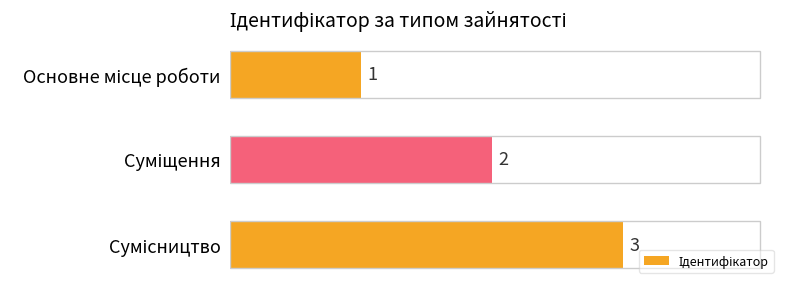

Count the values in the range 1 to 3.

3